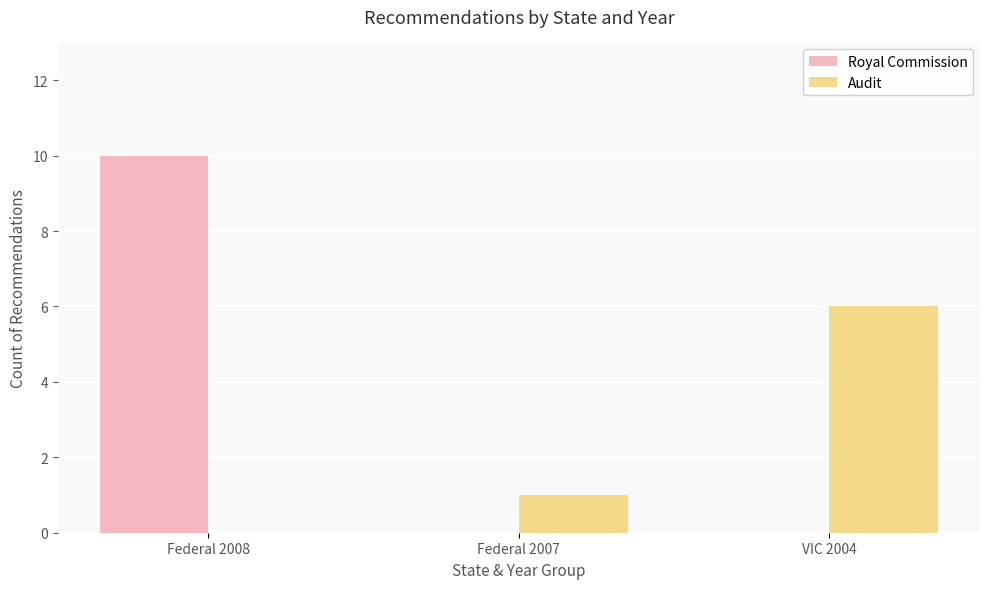

True or false: Audit has a value of 1 at Federal 2007.

True